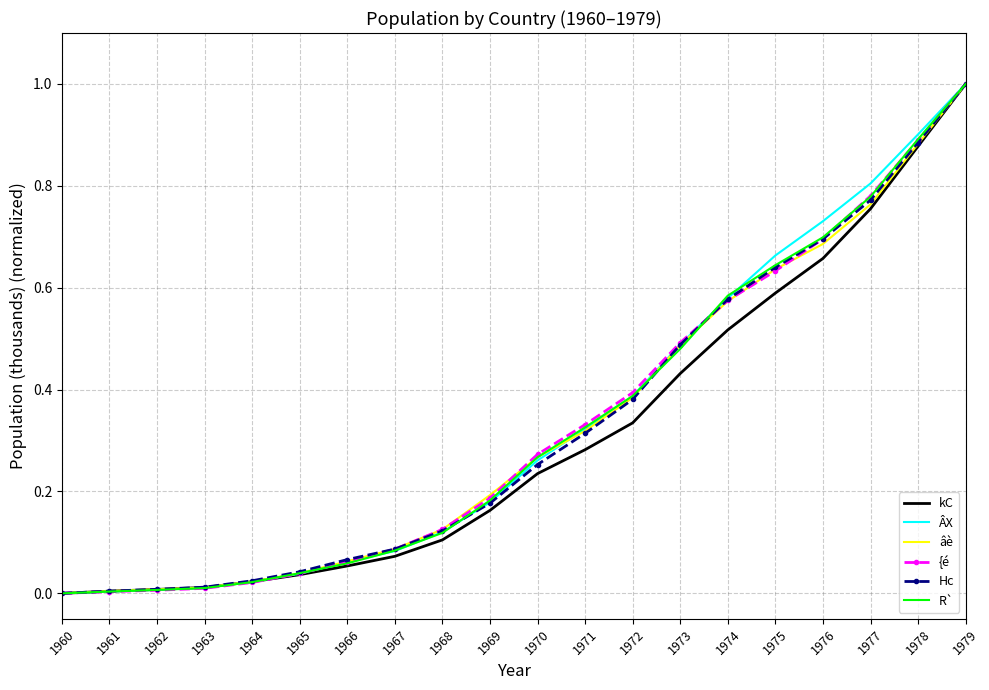

Is it true that R` equals 0.0 at 1964?

True